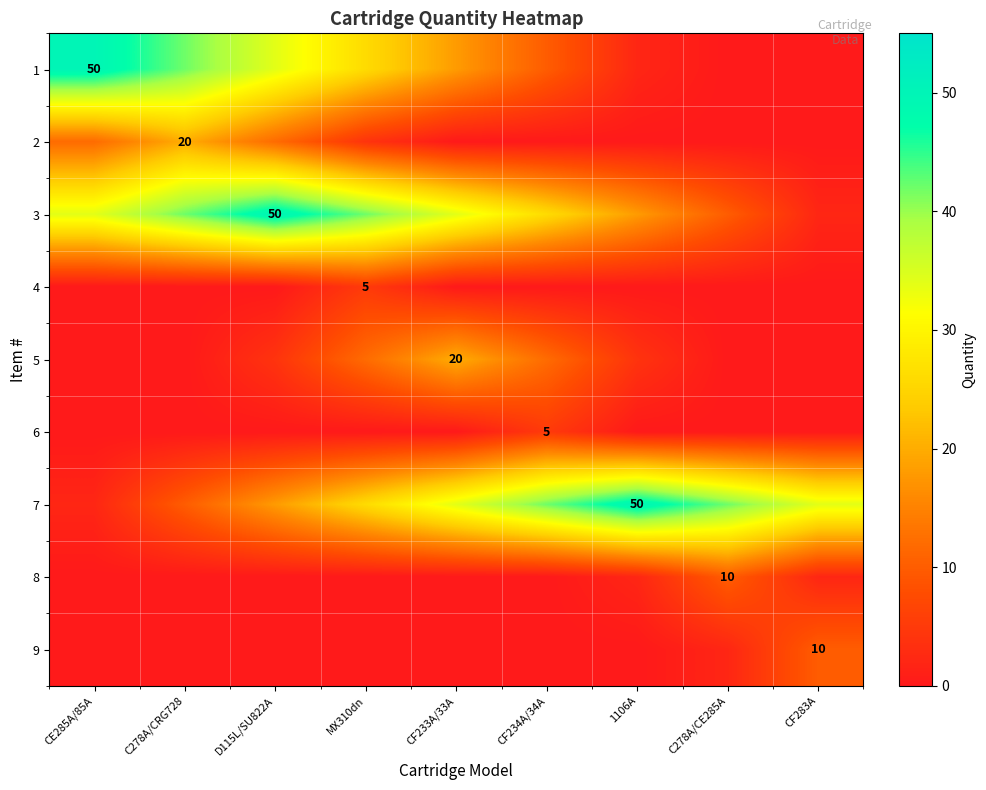

How many series are shown in this chart?

9